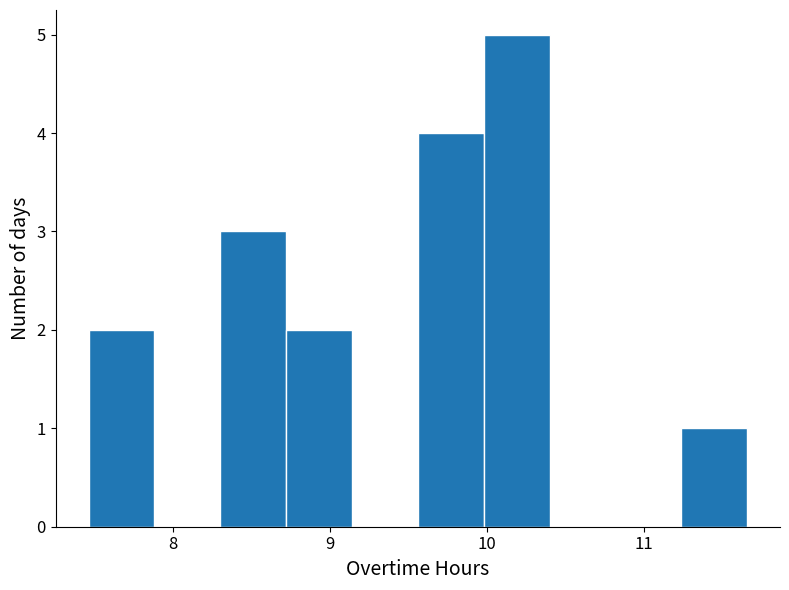

Reading left to right, transcribe this chart: for each bar, give the range it covers on the x-axis and its height. Neither the bar edges nor the heights are printed on the chart, so give them approximately, as read against the axes.

7.46 to 7.88: 2
7.88 to 8.30: 0
8.30 to 8.72: 3
8.72 to 9.14: 2
9.14 to 9.56: 0
9.56 to 9.98: 4
9.98 to 10.40: 5
10.40 to 10.82: 0
10.82 to 11.24: 0
11.24 to 11.66: 1